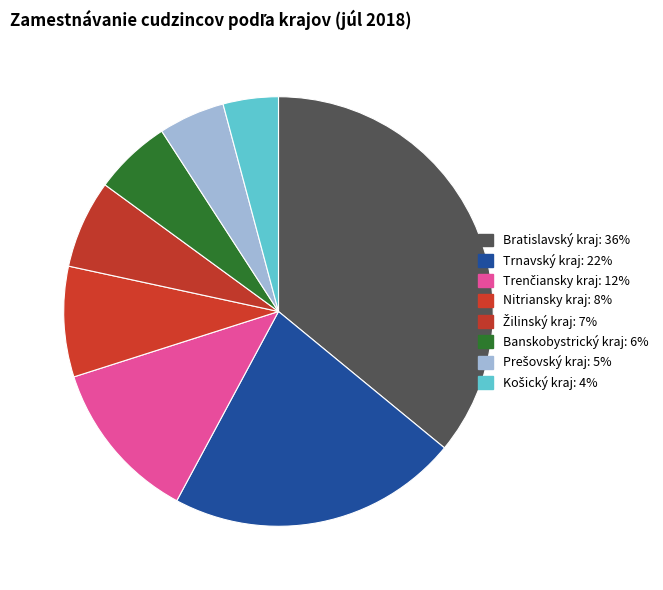

Is Prešovský kraj the majority of the pie?

No